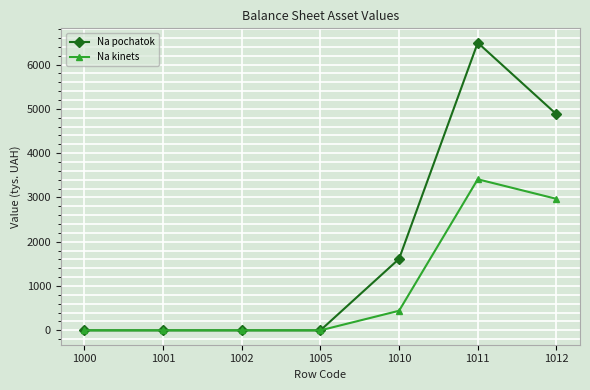

Which series has the widest spread of values?

Na pochatok